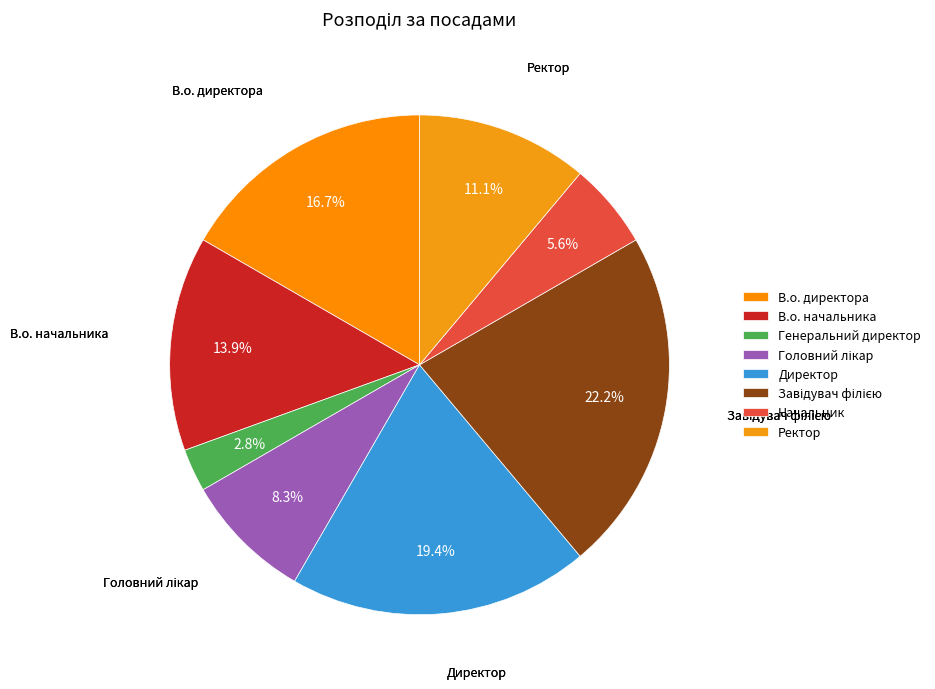

How many segments does this pie chart have?

8